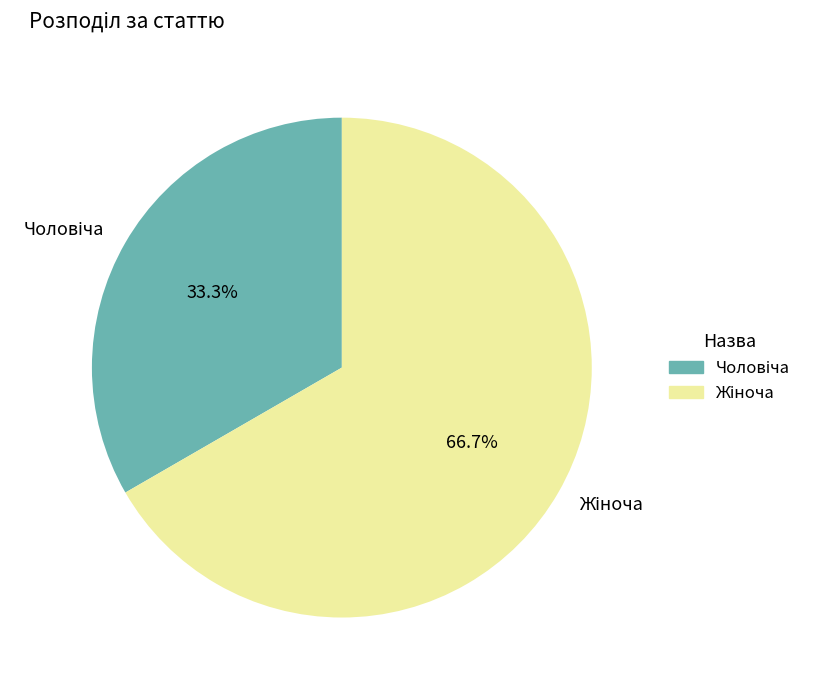

Is there a majority slice in this chart?

Yes